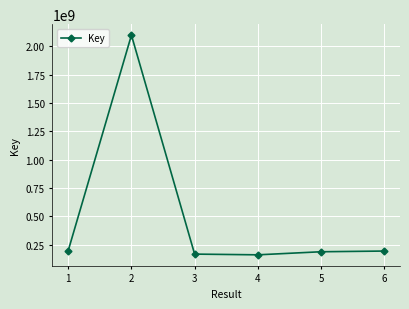

What is the difference between the values at 3 and 5?

20767291